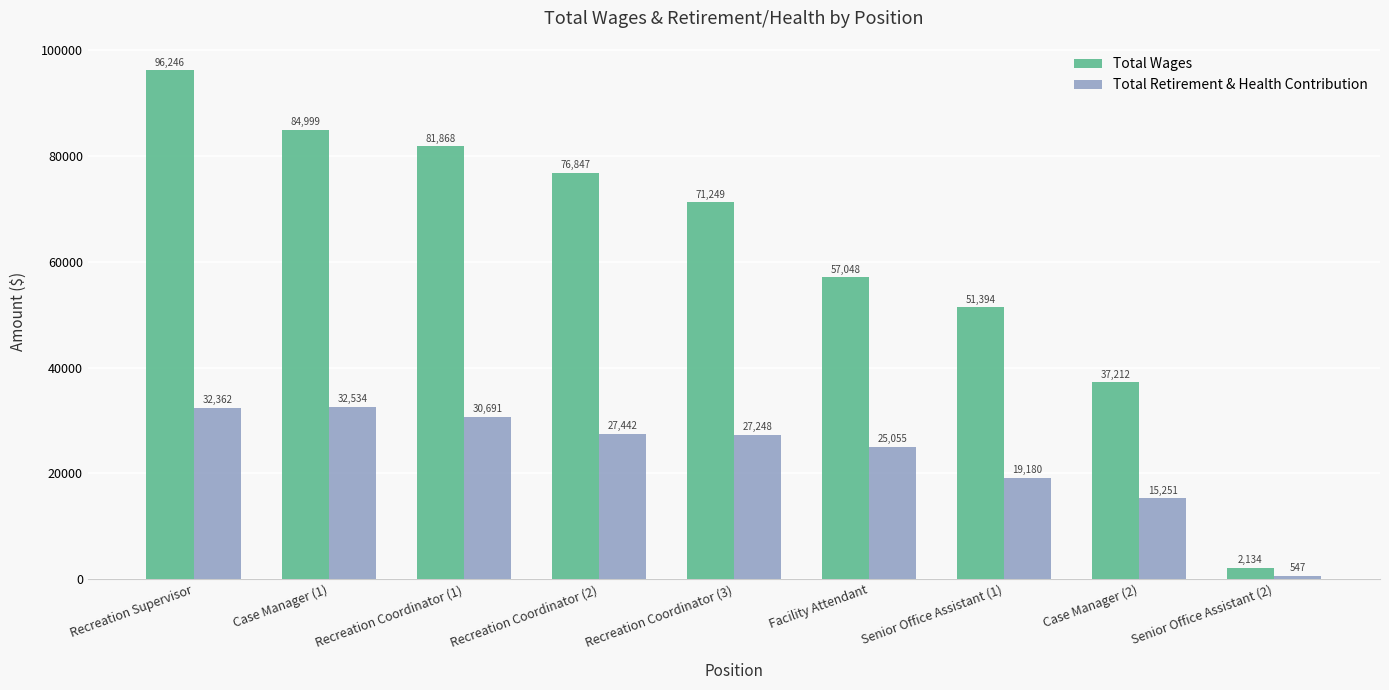

What is the difference between the maximum and second lowest values in the Total Retirement & Health Contribution series?

17283